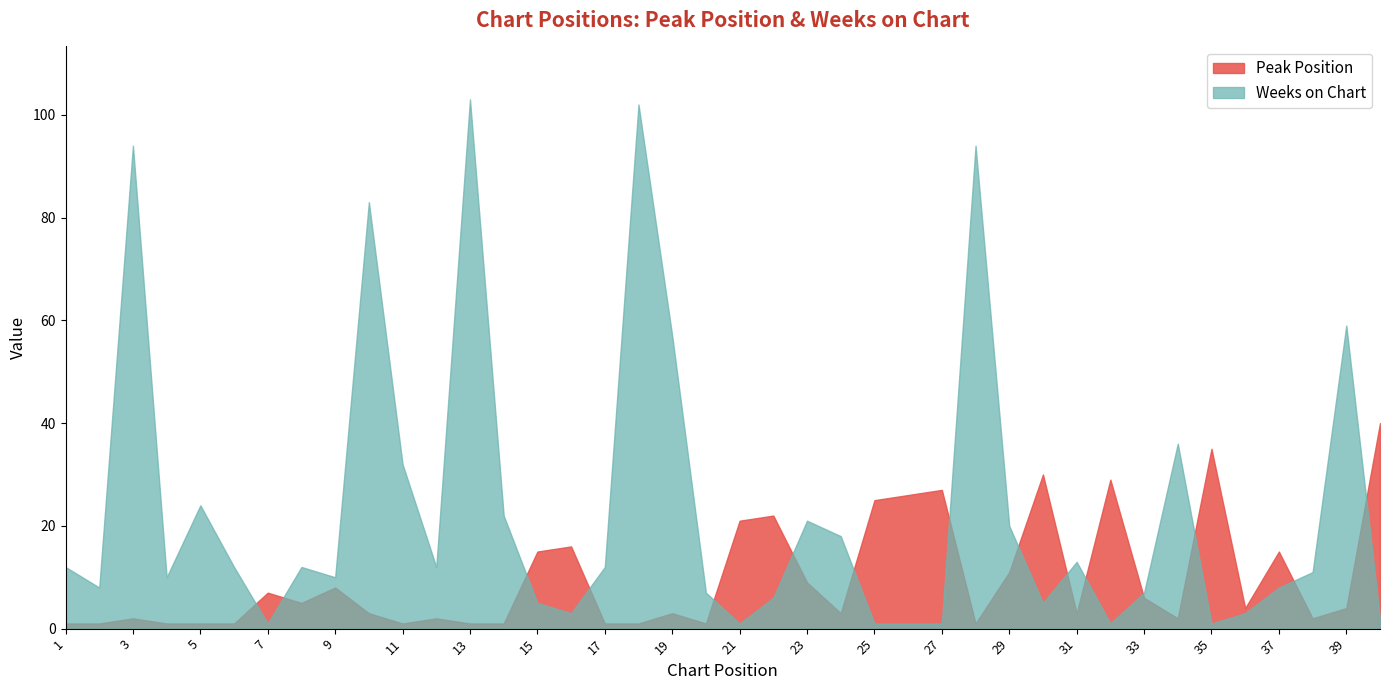

Between 9 and 11, which series saw the biggest shift?

Weeks on Chart